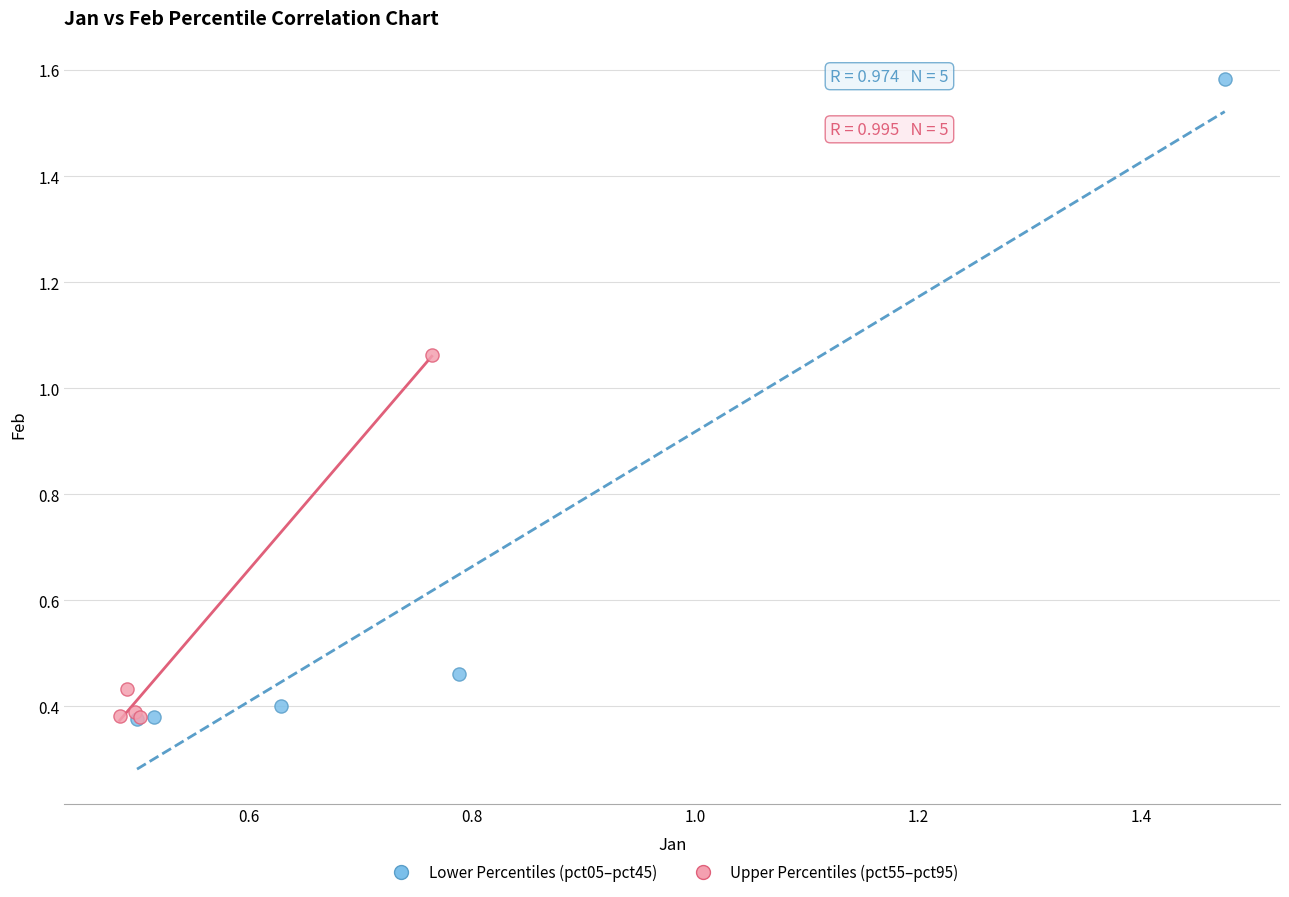

Which series reaches the maximum Y coordinate?

Lower Percentiles (pct05–pct45)